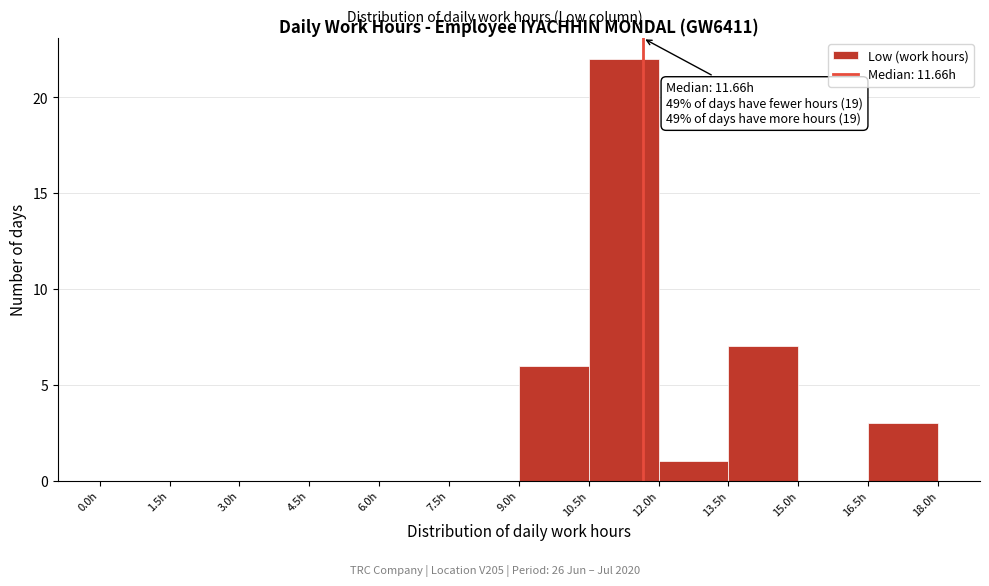

Over which range of the x-axis is the bar tallest?

10.5 to 12.0